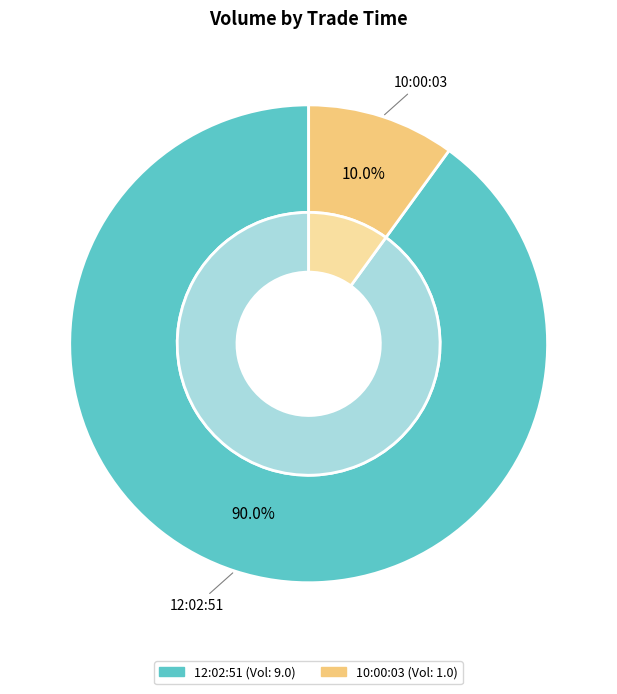

What percentage is NOT represented by 12:02:51?

10.0%